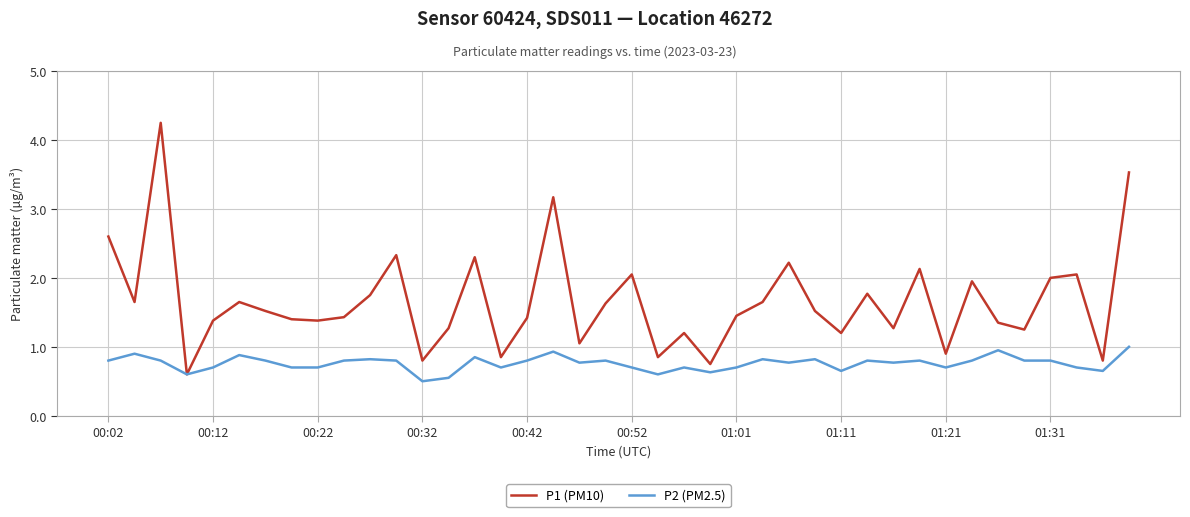

Which series has the largest range (max minus min)?

P1 (PM10)